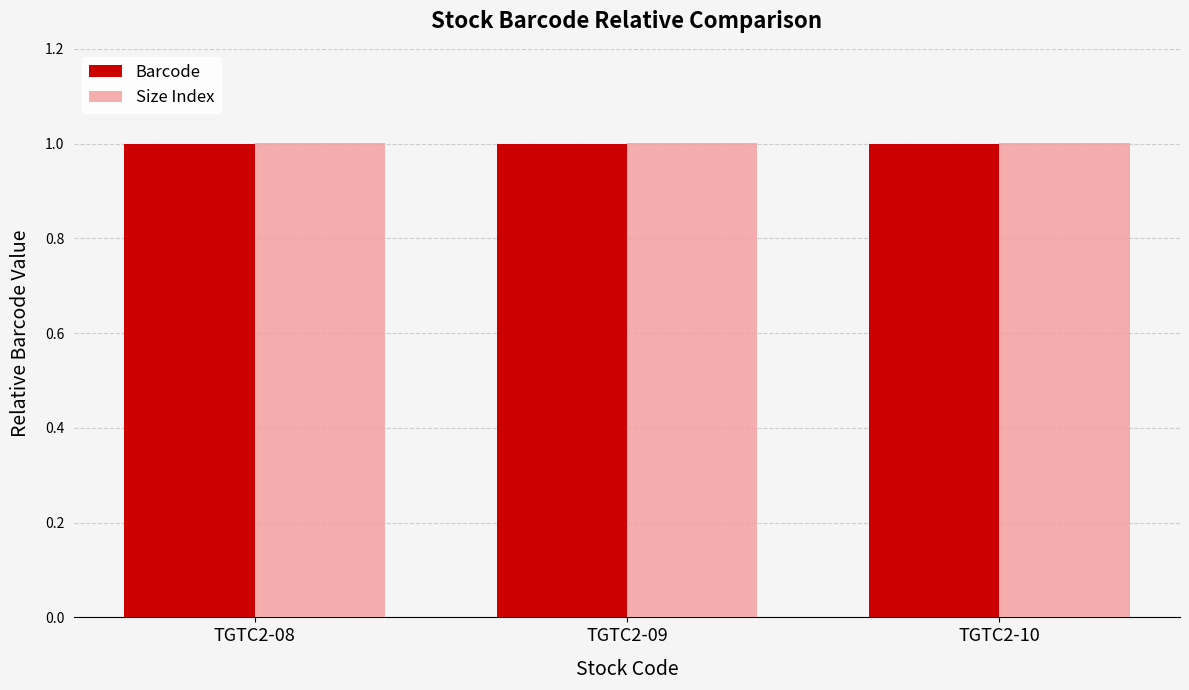

What is the smallest value displayed?

1.0